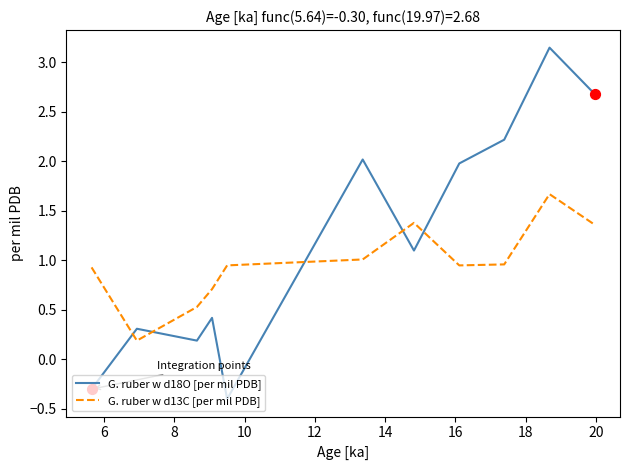

Which series has the widest spread of values?

G. ruber w d18O [per mil PDB]